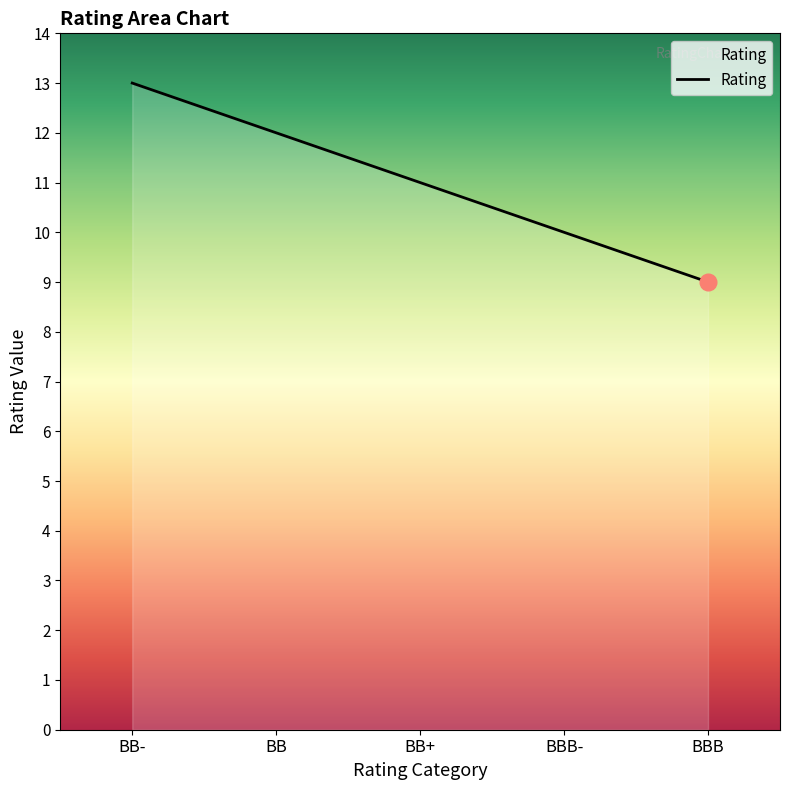

What is the difference between the values at BBB and BB-?

4